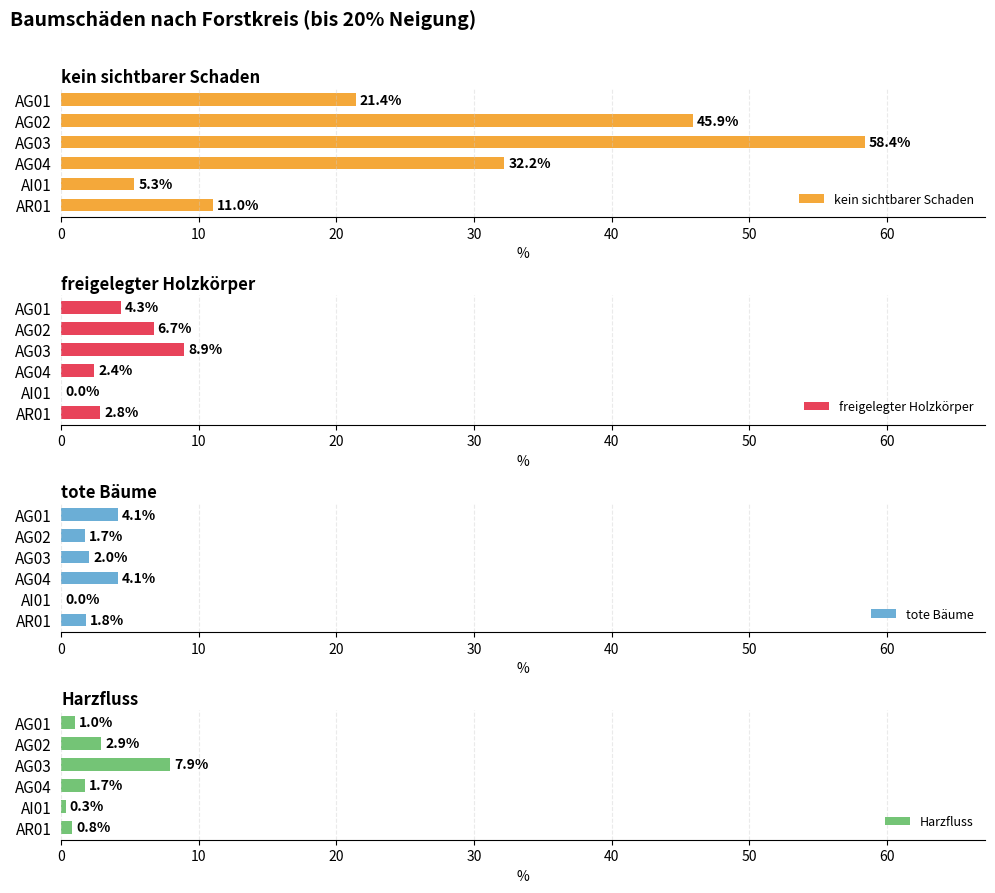

Count the number of categories in the chart.

6